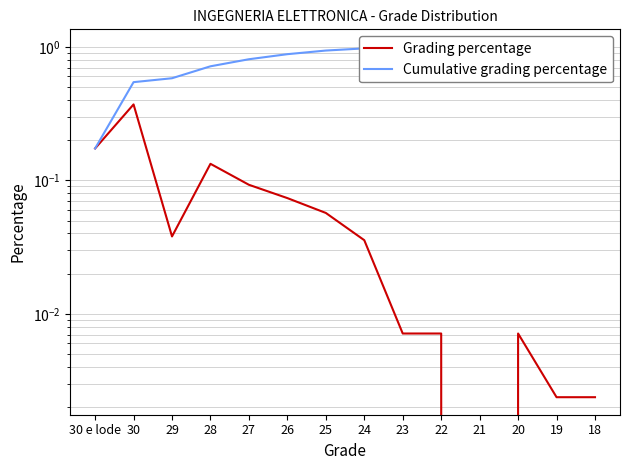

What is the value of the Cumulative grading percentage point at the 1st from the left?

0.2